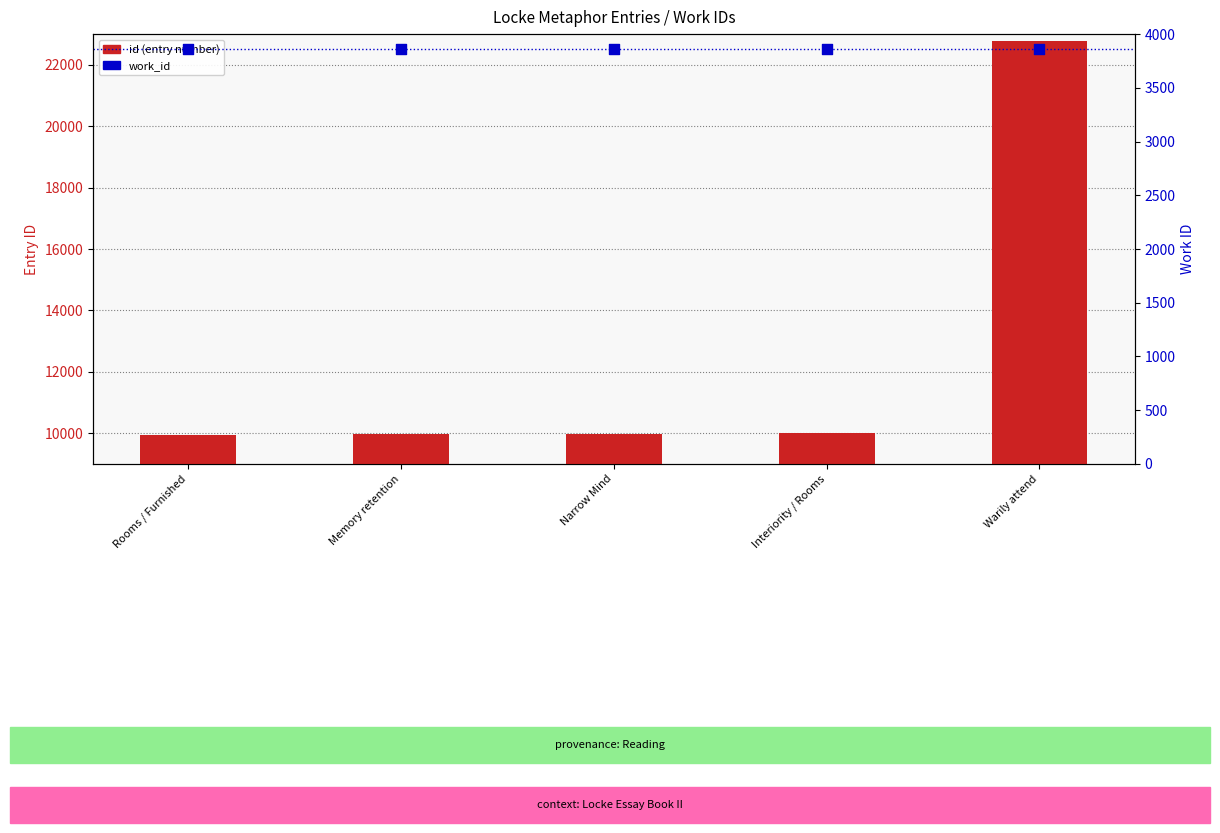

What is the total value across all series at Interiority / Rooms?

13878